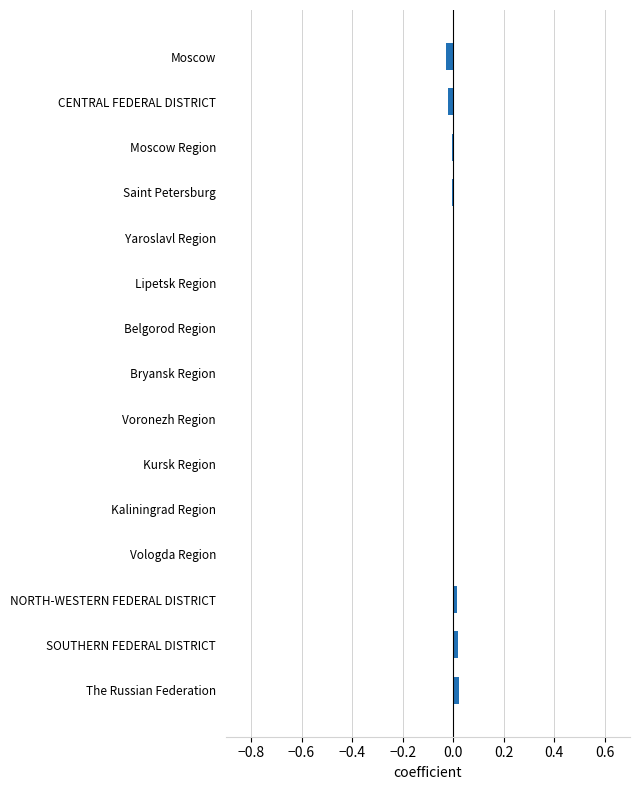

The chart shows a value of 0.0 at Bryansk Region. True or false?

True